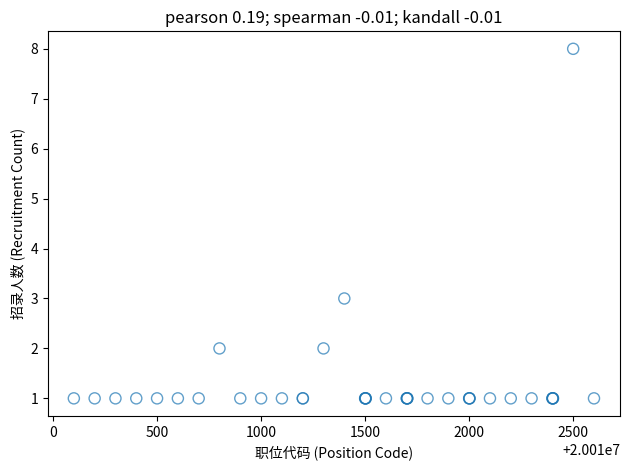

What Y value in the scatter plot is closest to 4?

3